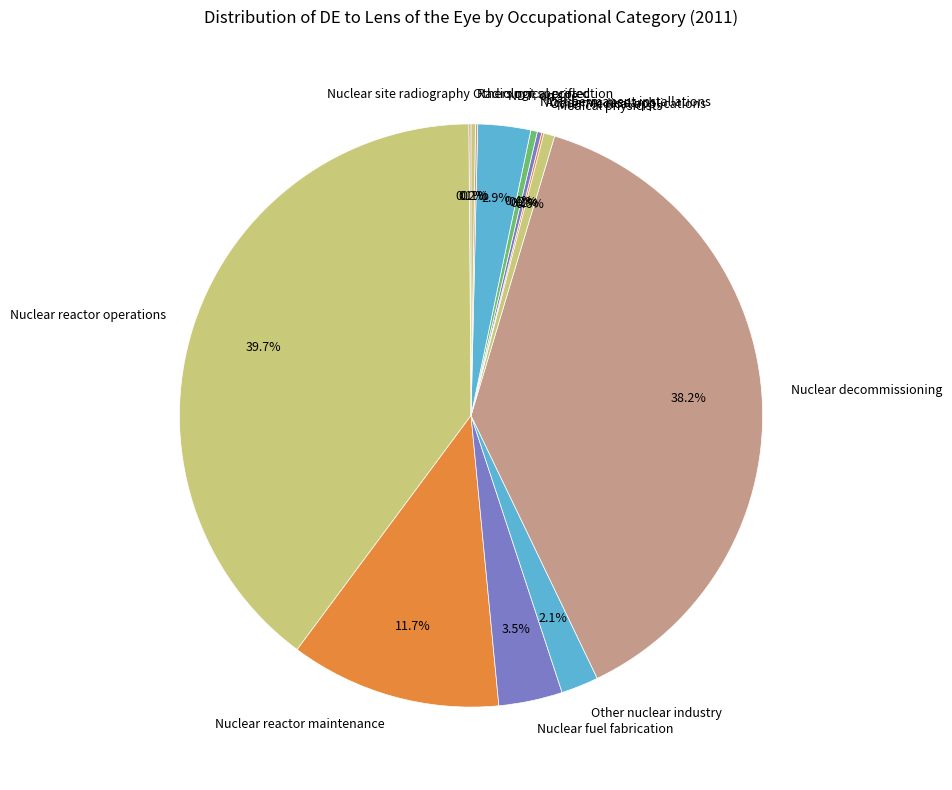

Combined, do Other nuclear industry and Nuclear reactor operations account for over 50%?

No